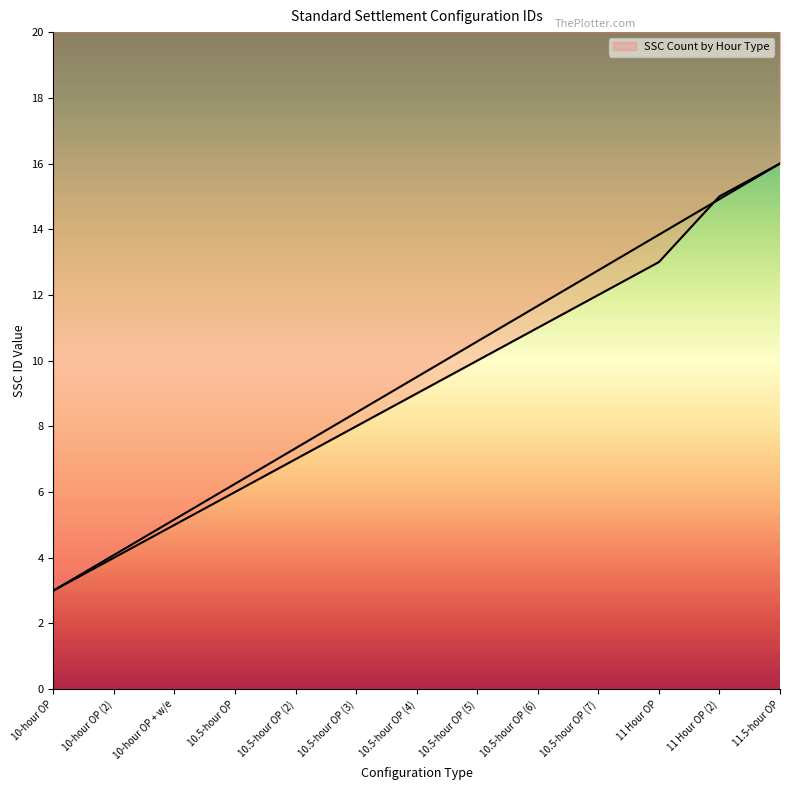

Rank the categories by value from lowest to highest.

10-hour OP, 10-hour OP (2), 10-hour OP + w/e, 10.5-hour OP, 10.5-hour OP (2), 10.5-hour OP (3), 10.5-hour OP (4), 10.5-hour OP (5), 10.5-hour OP (6), 10.5-hour OP (7), 11 Hour OP, 11 Hour OP (2), 11.5-hour OP